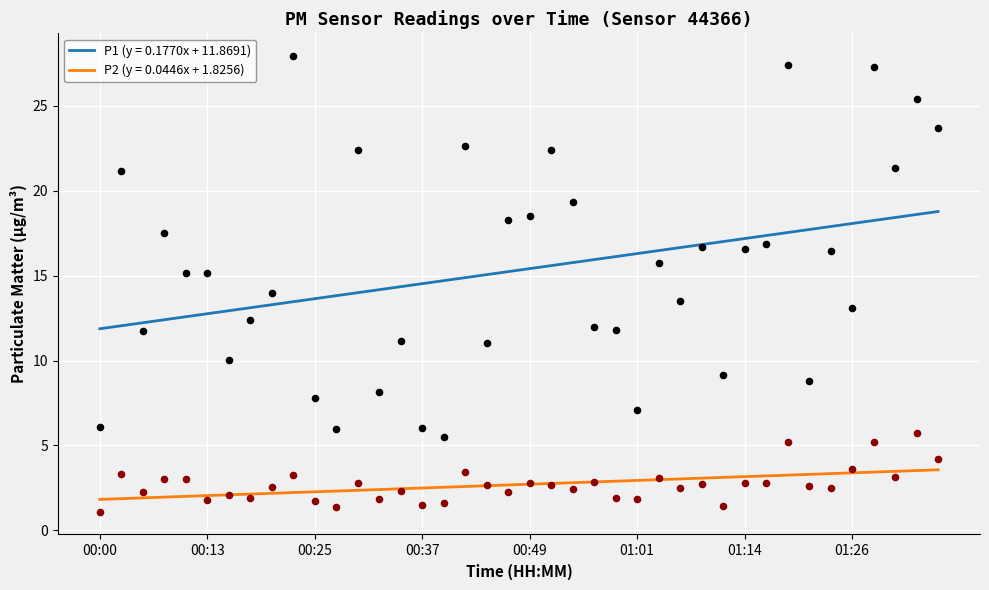

Which series reaches the maximum Y coordinate?

P1